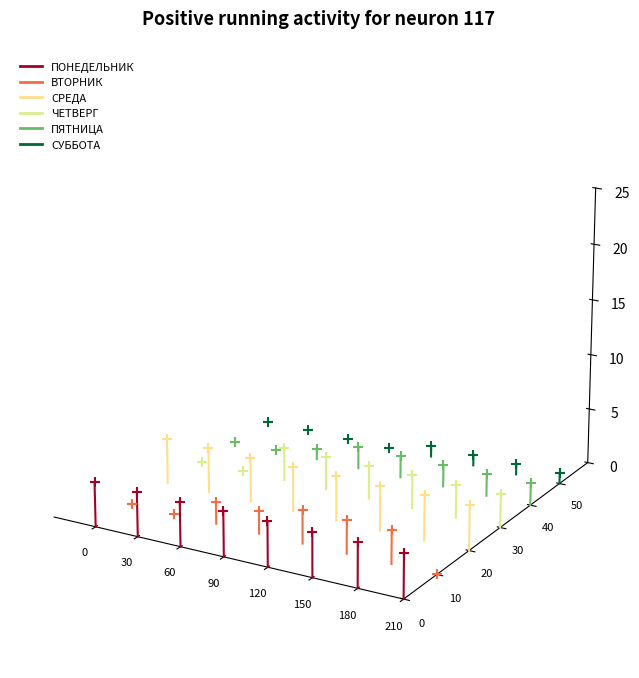

Is the value of ВТОРНИК at 180 greater than the value of СУББОТА at 180?

No